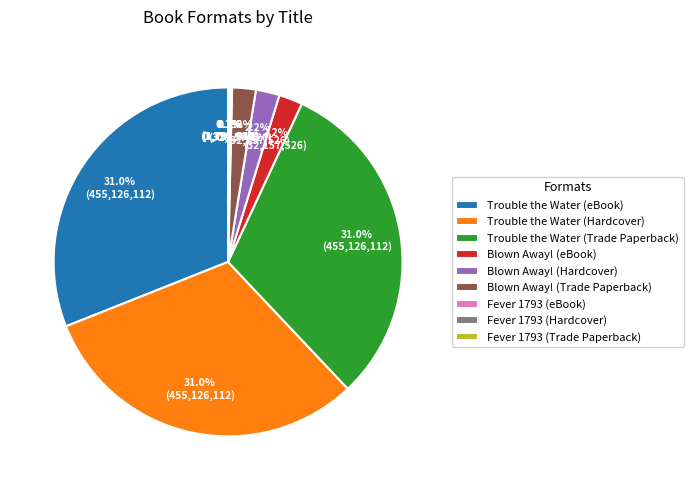

What percentage do Blown Away! (eBook) and Trouble the Water (eBook) together represent?

33.2%